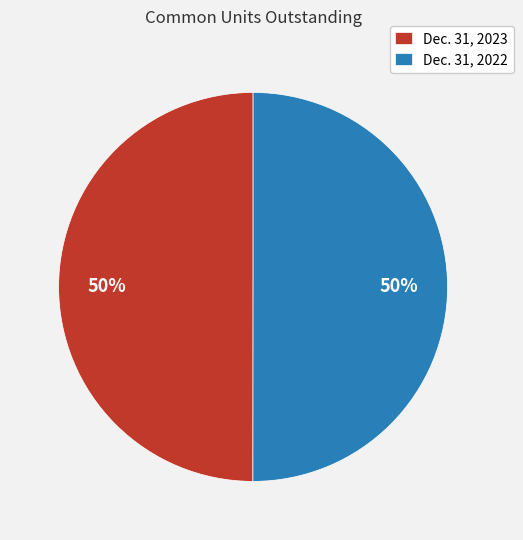

To the nearest percent, what is the combined percentage of Dec. 31, 2023 and Dec. 31, 2022?

100%